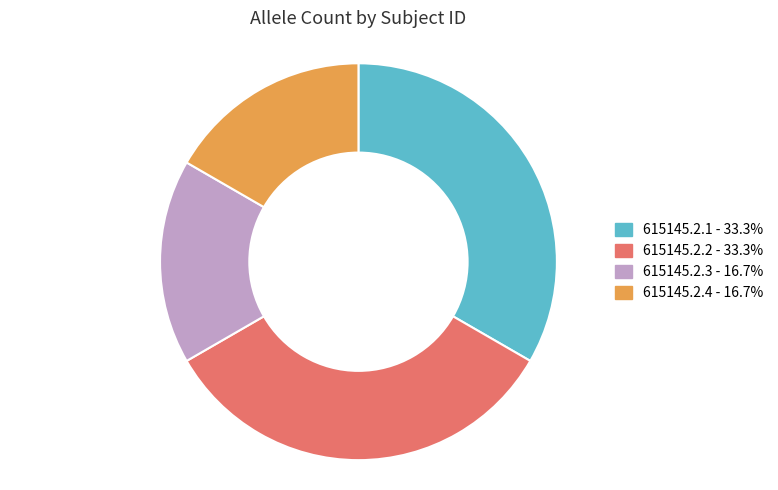

Is there a majority slice in this chart?

No